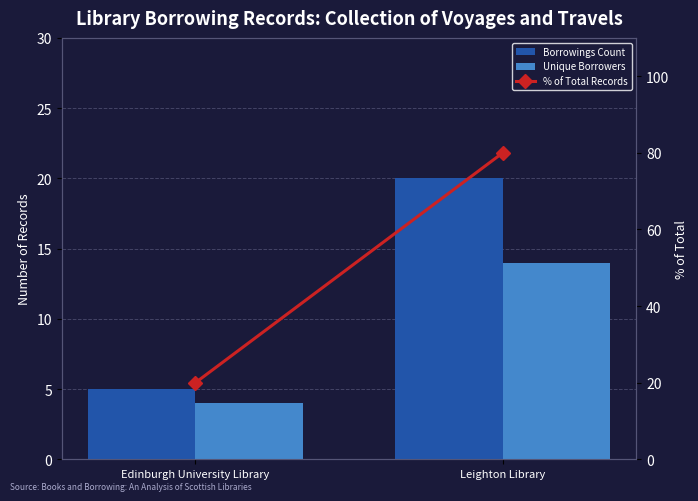

At how many categories does at least one series exceed 58?

1